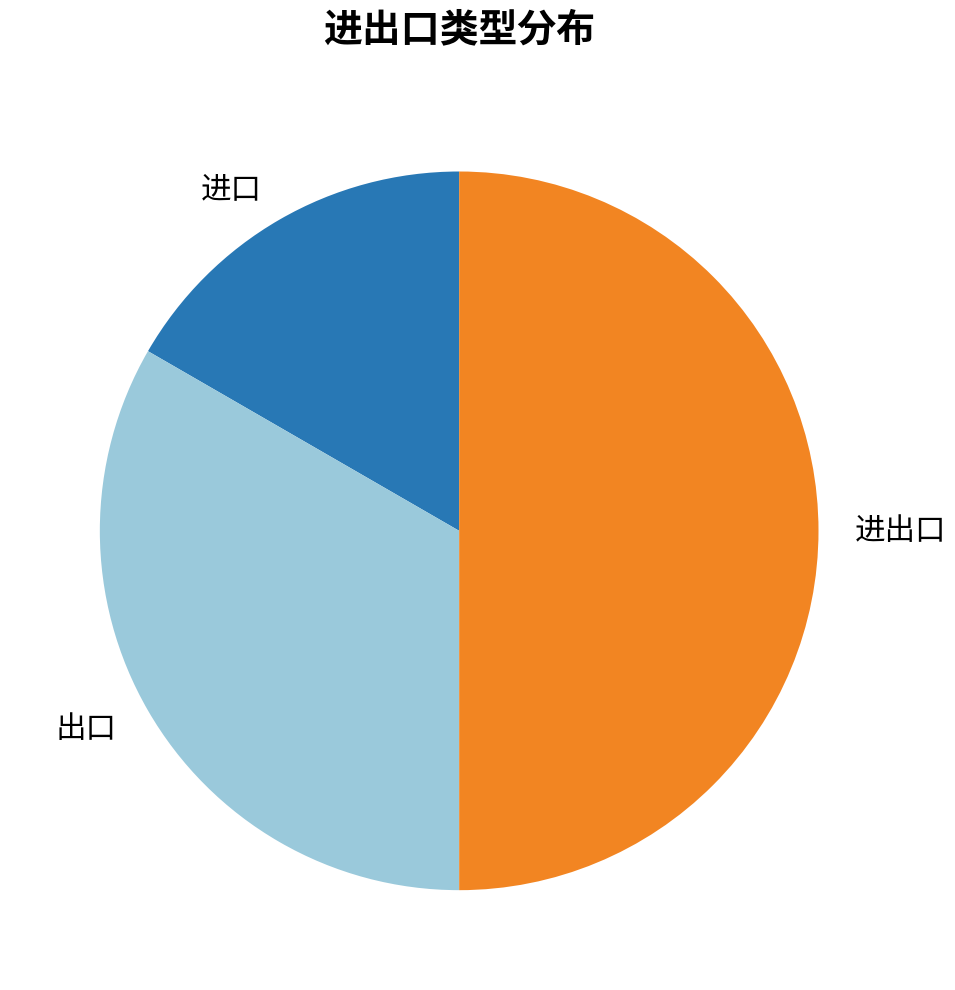

Rank the categories by value from lowest to highest.

进口, 出口, 进出口